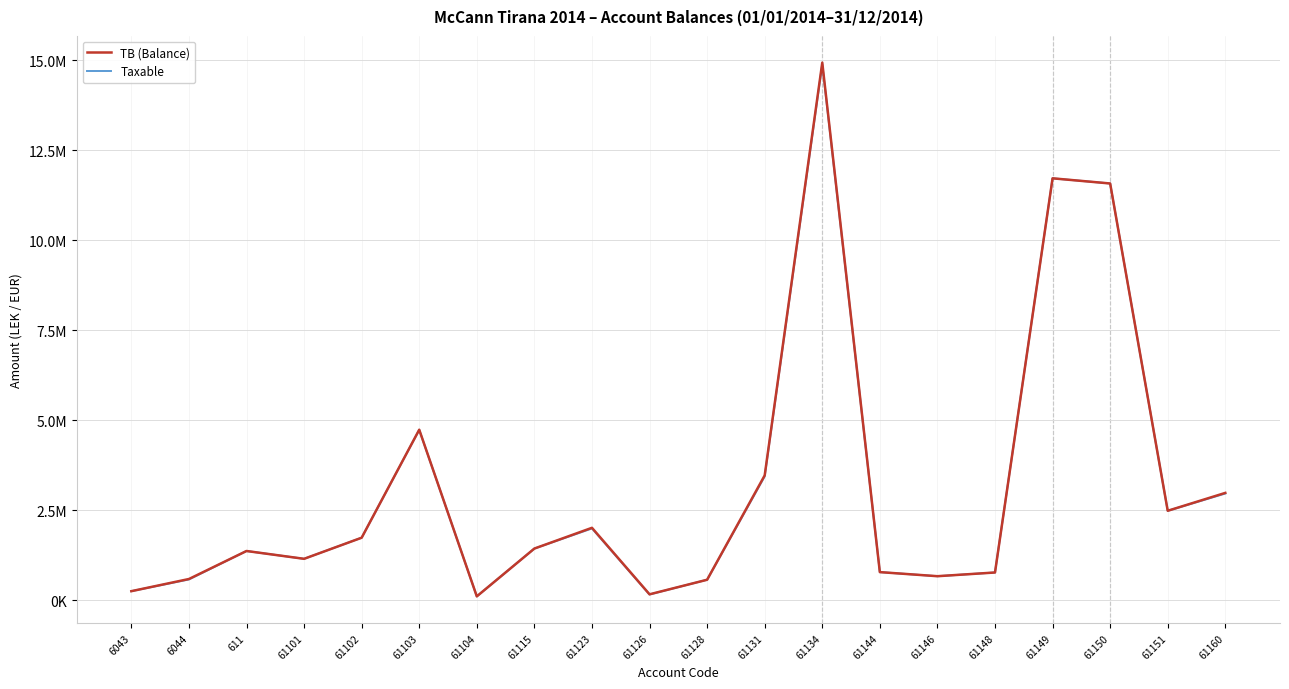

True or false: Taxable and TB (Balance) cross at least once.

False